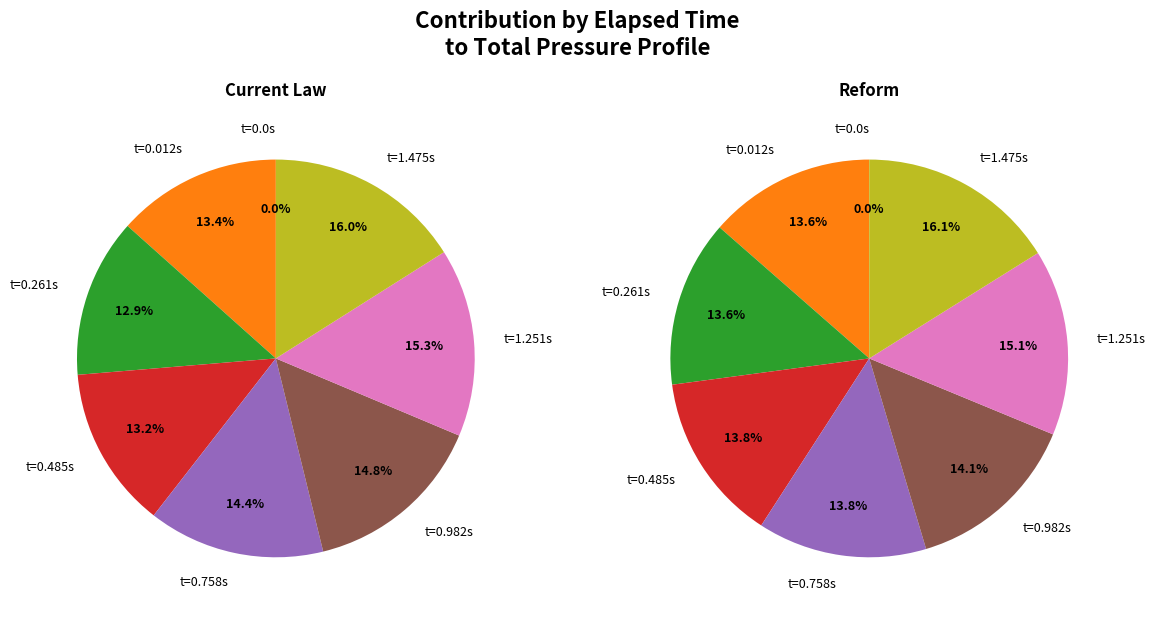

Which series has the largest range (max minus min)?

Reform